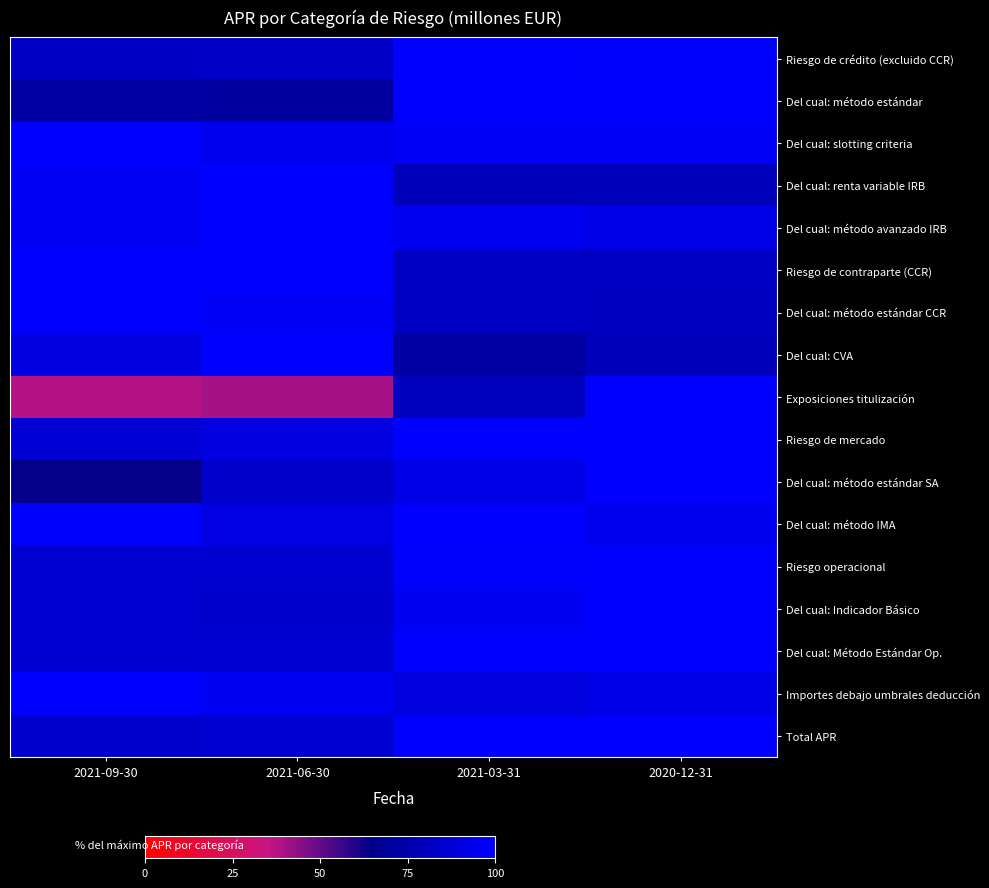

Reading left to right, extract all data points from this chart.

Riesgo de crédito (excluido CCR): 2021-09-30=82.8	2021-06-30=83.7	2021-03-31=100.0	2020-12-31=99.4
Del cual: método estándar: 2021-09-30=71.2	2021-06-30=70.9	2021-03-31=99.7	2020-12-31=100.0
Del cual: slotting criteria: 2021-09-30=100.0	2021-06-30=94.8	2021-03-31=97.8	2020-12-31=98.0
Del cual: renta variable IRB: 2021-09-30=97.3	2021-06-30=100.0	2021-03-31=79.7	2020-12-31=79.3
Del cual: método avanzado IRB: 2021-09-30=96.7	2021-06-30=100.0	2021-03-31=95.4	2020-12-31=93.1
Riesgo de contraparte (CCR): 2021-09-30=100.0	2021-06-30=100.0	2021-03-31=82.4	2020-12-31=82.3
Del cual: método estándar CCR: 2021-09-30=100.0	2021-06-30=98.3	2021-03-31=82.6	2020-12-31=81.0
Del cual: CVA: 2021-09-30=90.7	2021-06-30=100.0	2021-03-31=72.1	2020-12-31=79.5
Exposiciones titulización: 2021-09-30=37.8	2021-06-30=40.1	2021-03-31=80.4	2020-12-31=100.0
Riesgo de mercado: 2021-09-30=87.0	2021-06-30=91.0	2021-03-31=99.7	2020-12-31=100.0
Del cual: método estándar SA: 2021-09-30=64.4	2021-06-30=84.0	2021-03-31=92.8	2020-12-31=100.0
Del cual: método IMA: 2021-09-30=99.2	2021-06-30=91.7	2021-03-31=100.0	2020-12-31=95.2
Riesgo operacional: 2021-09-30=85.9	2021-06-30=86.3	2021-03-31=99.5	2020-12-31=100.0
Del cual: Indicador Básico: 2021-09-30=85.7	2021-06-30=85.5	2021-03-31=96.1	2020-12-31=100.0
Del cual: Método Estándar Op.: 2021-09-30=85.9	2021-06-30=86.3	2021-03-31=99.6	2020-12-31=100.0
Importes debajo umbrales deducción: 2021-09-30=100.0	2021-06-30=95.7	2021-03-31=90.1	2020-12-31=92.4
Total APR: 2021-09-30=85.5	2021-06-30=86.2	2021-03-31=100.0	2020-12-31=99.7